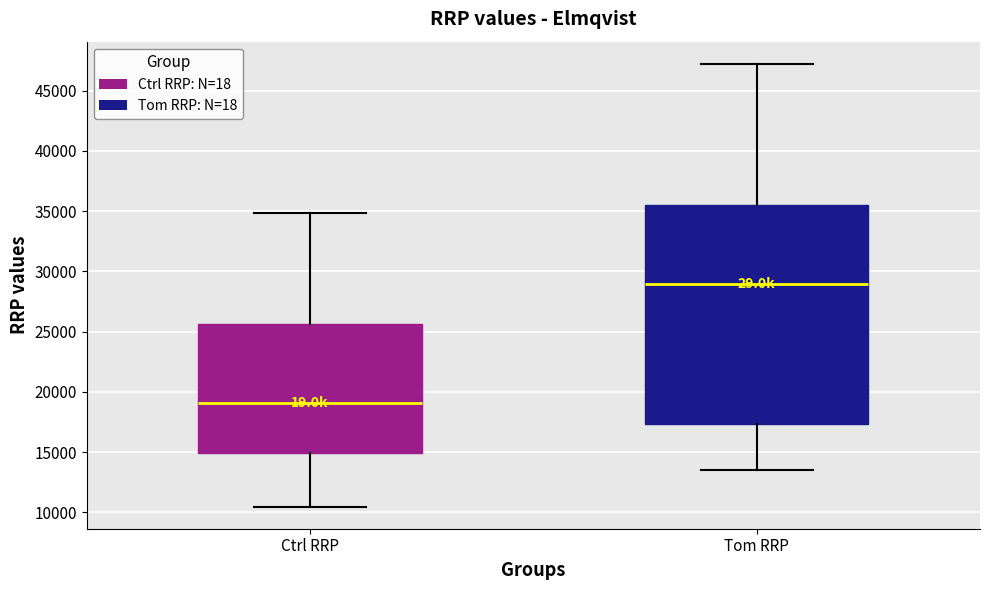

Where does the lower whisker of the box for Tom RRP end on the y-axis? The values are not printed on the chart, so give them approximately, as read against the axis.

13500